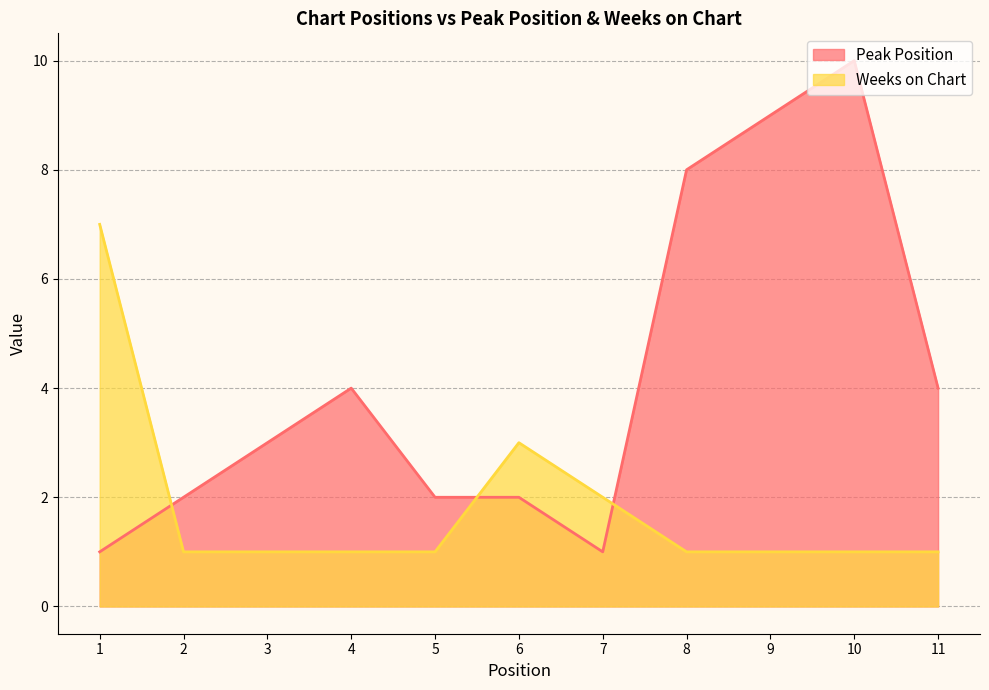

How many categories are shown in the chart?

11